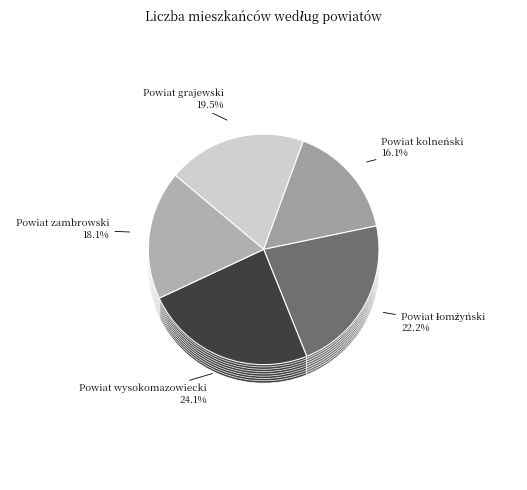

Count the number of slices in the pie.

5